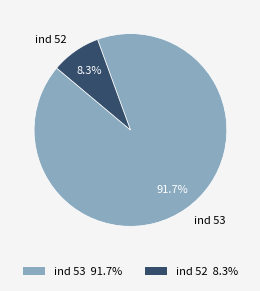

Does ind 52 account for over 50% of the chart?

No